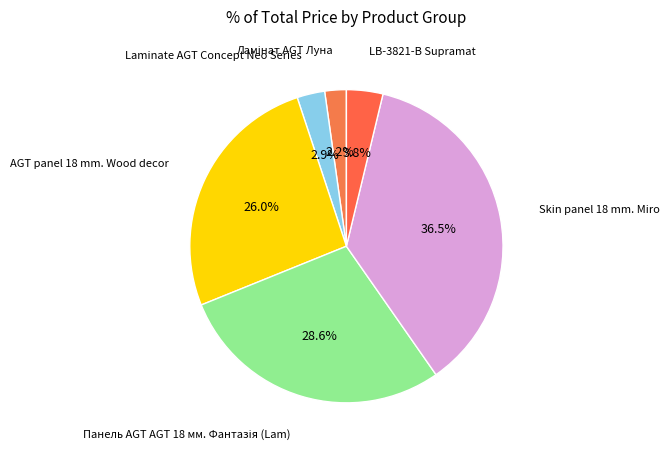

To the nearest percent, what is the average slice percentage?

17%